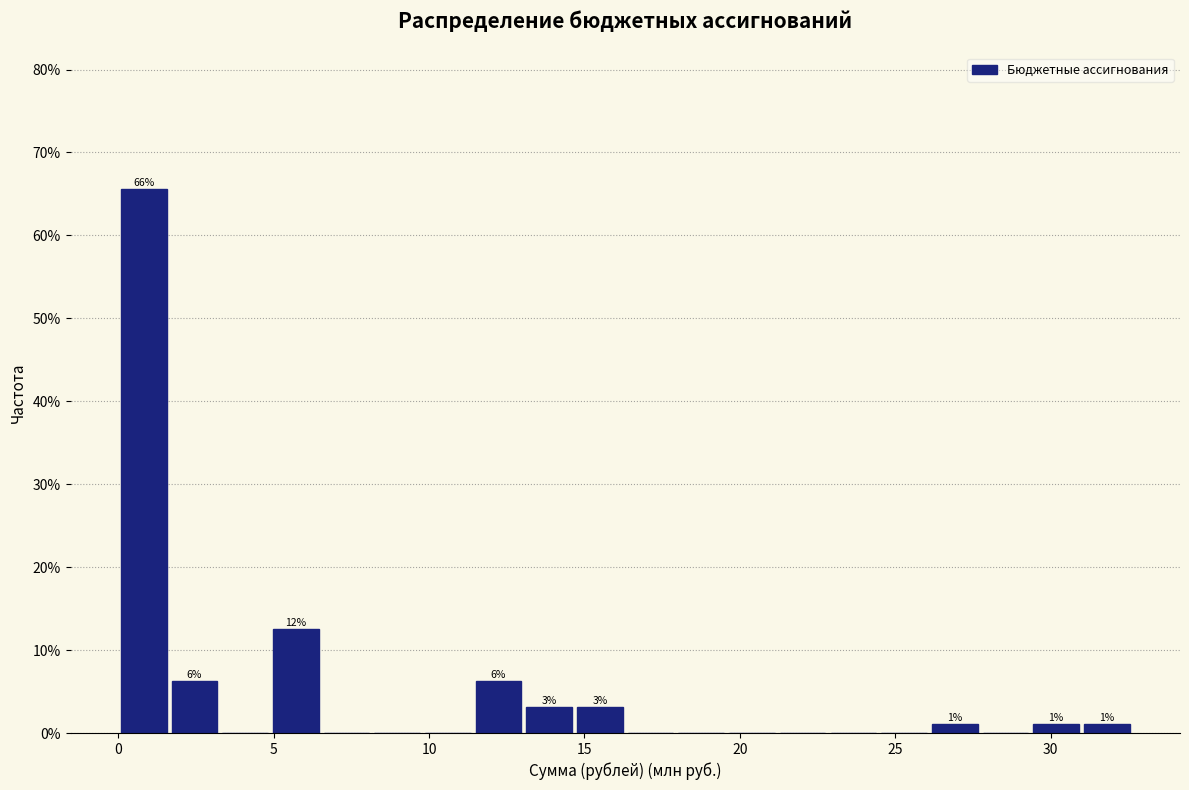

Around what value on the x-axis is the tallest bar? Give the approximate position of its centre, as read against the axis.

1.0